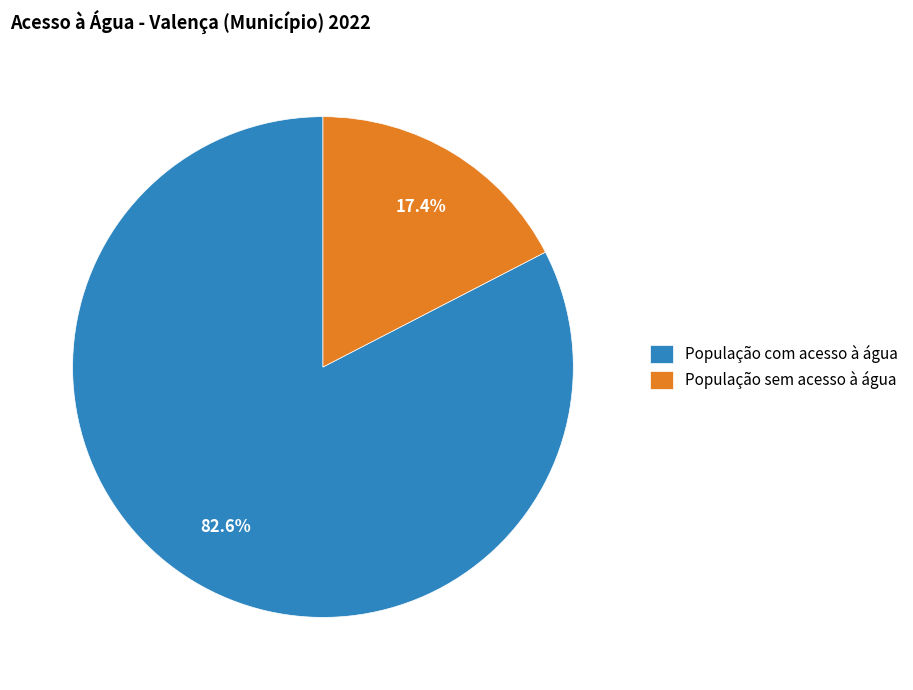

Does any single category account for the majority?

Yes